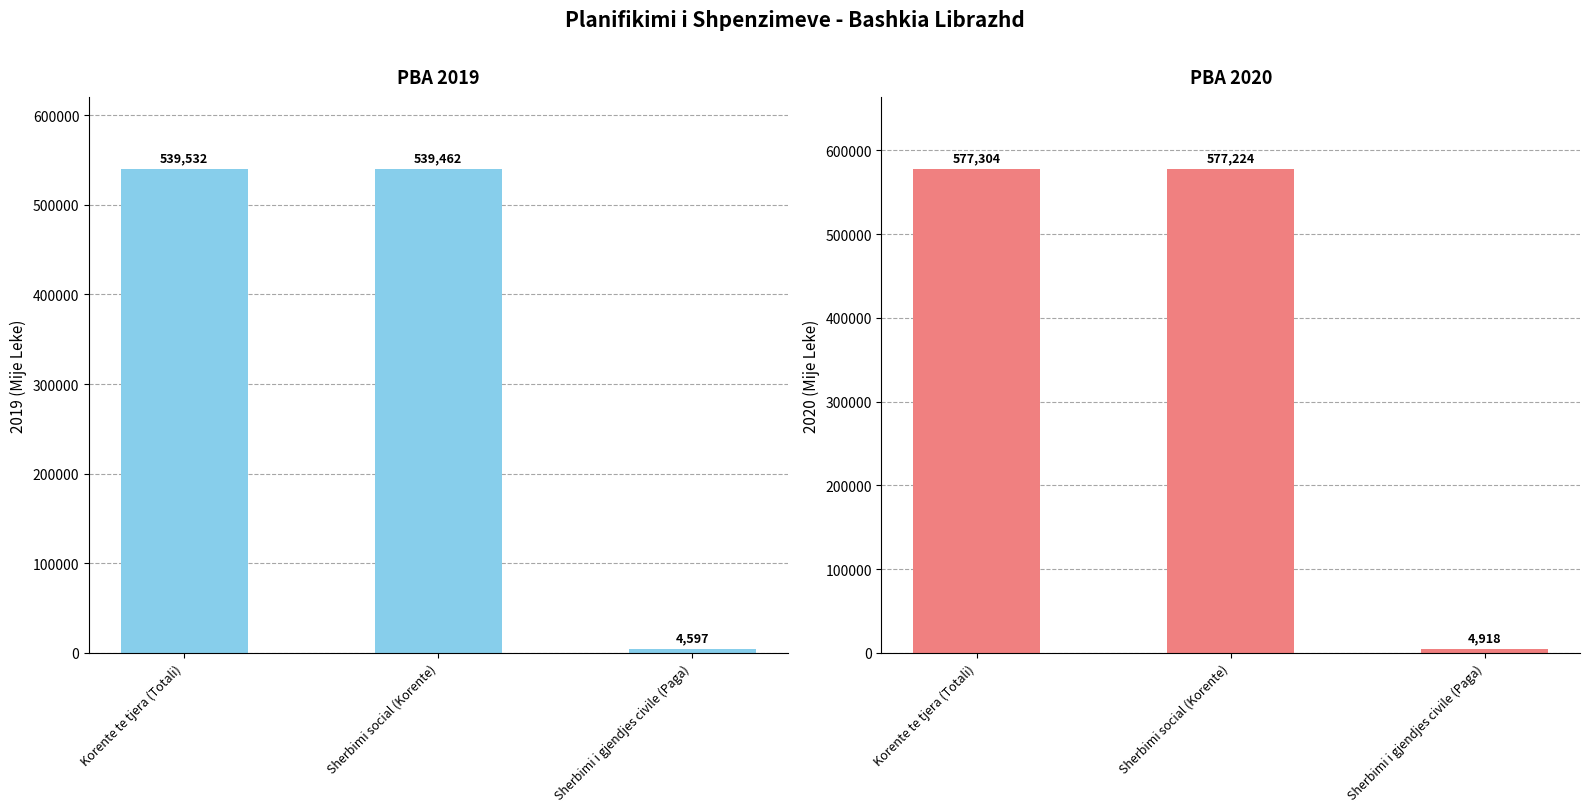

Rank the categories by 2020 value from highest to lowest.

Korente te tjera (Totali), Sherbimi social (Korente), Sherbimi i gjendjes civile (Paga)